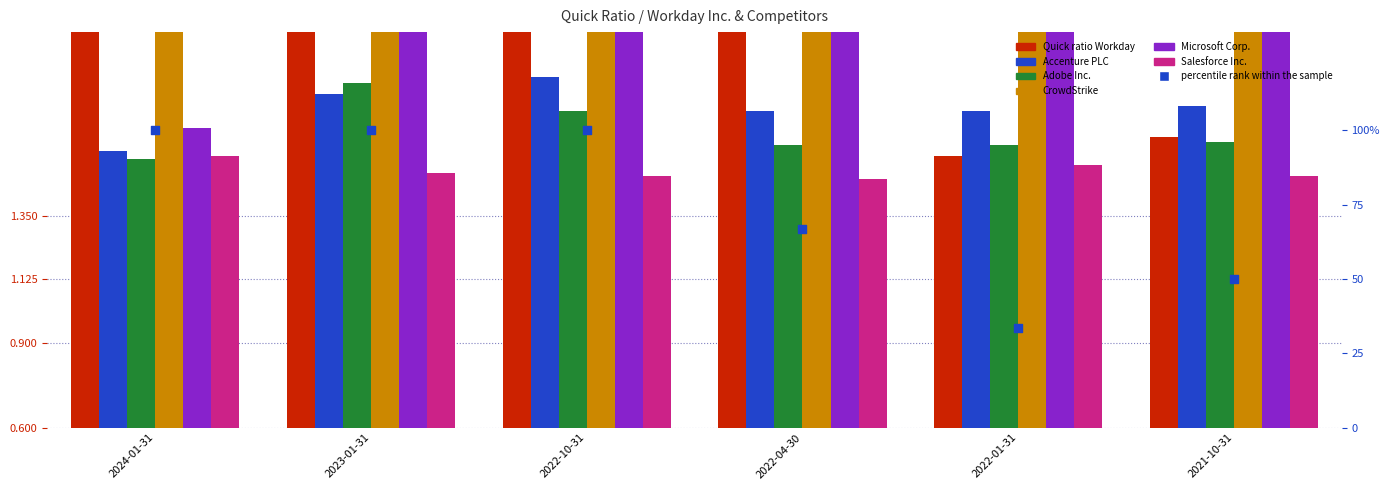

At how many categories does at least one series exceed 0?

6